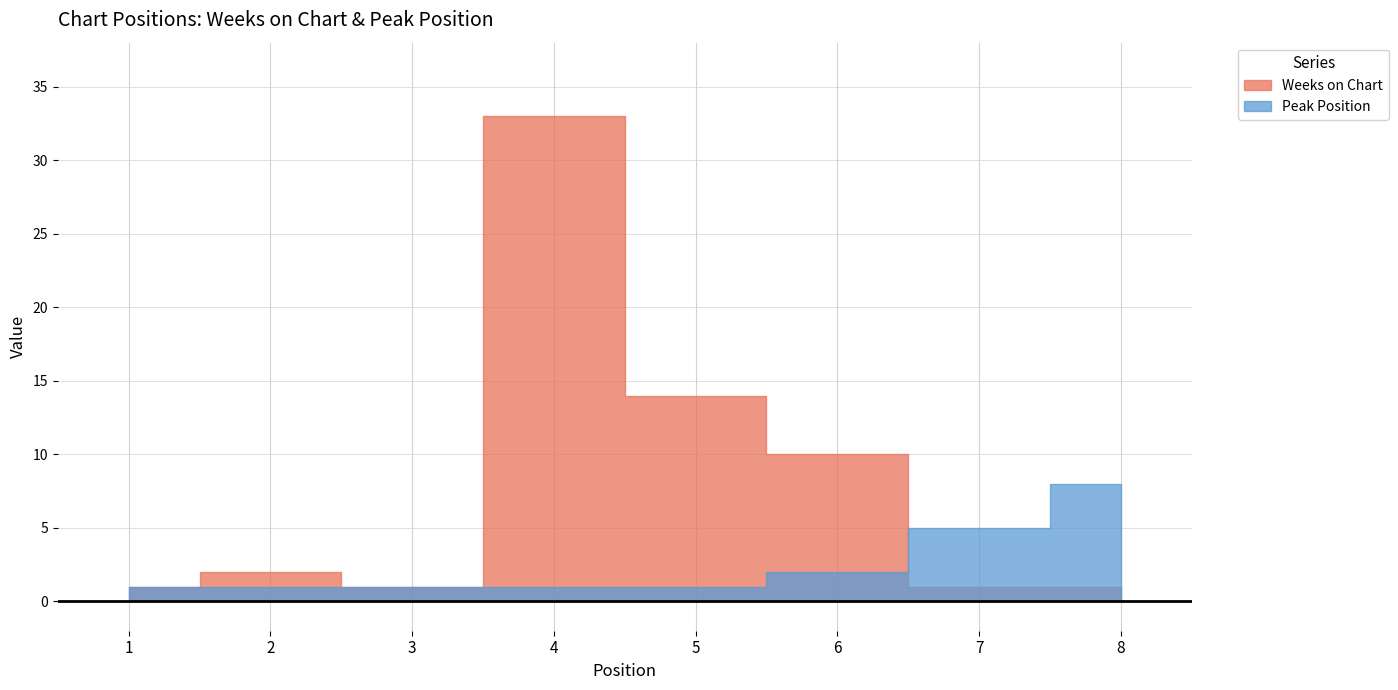

List the series in order of their overall mean, lowest first.

Peak Position, Weeks on Chart